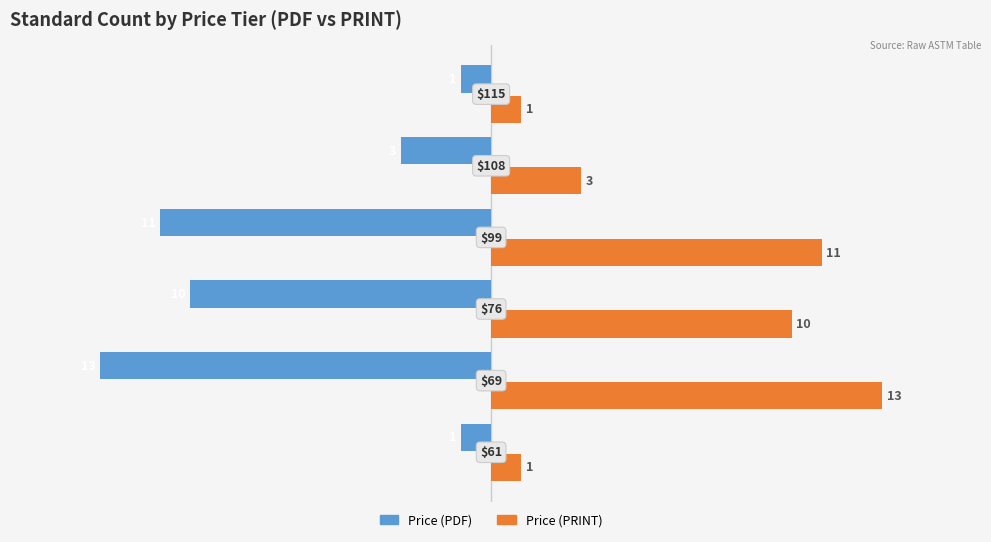

Rank the series by their maximum value, from highest to lowest.

Price (PRINT), Price (PDF)